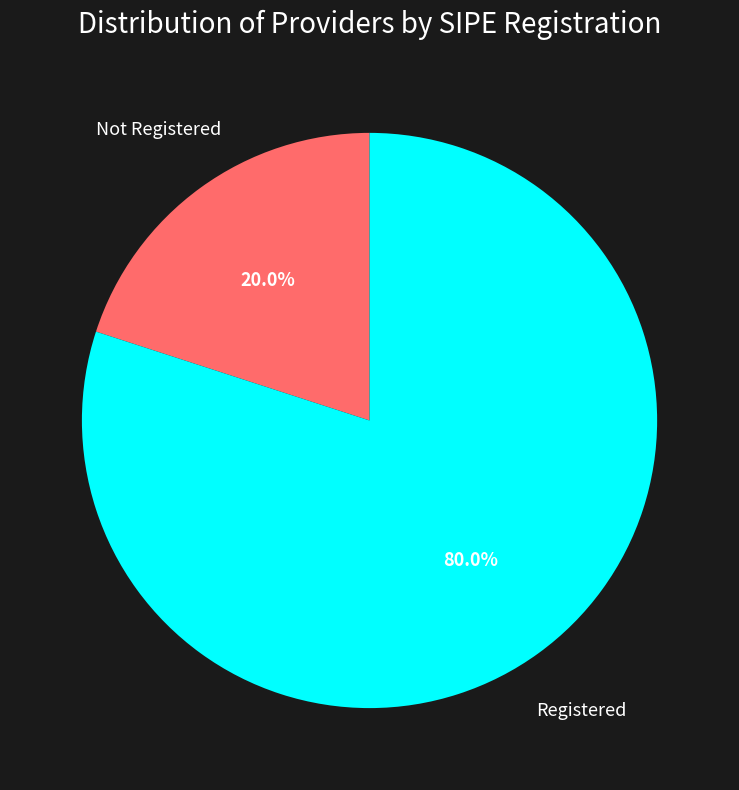

Approximately how many times larger is the value at Registered compared to Not Registered?

4.0